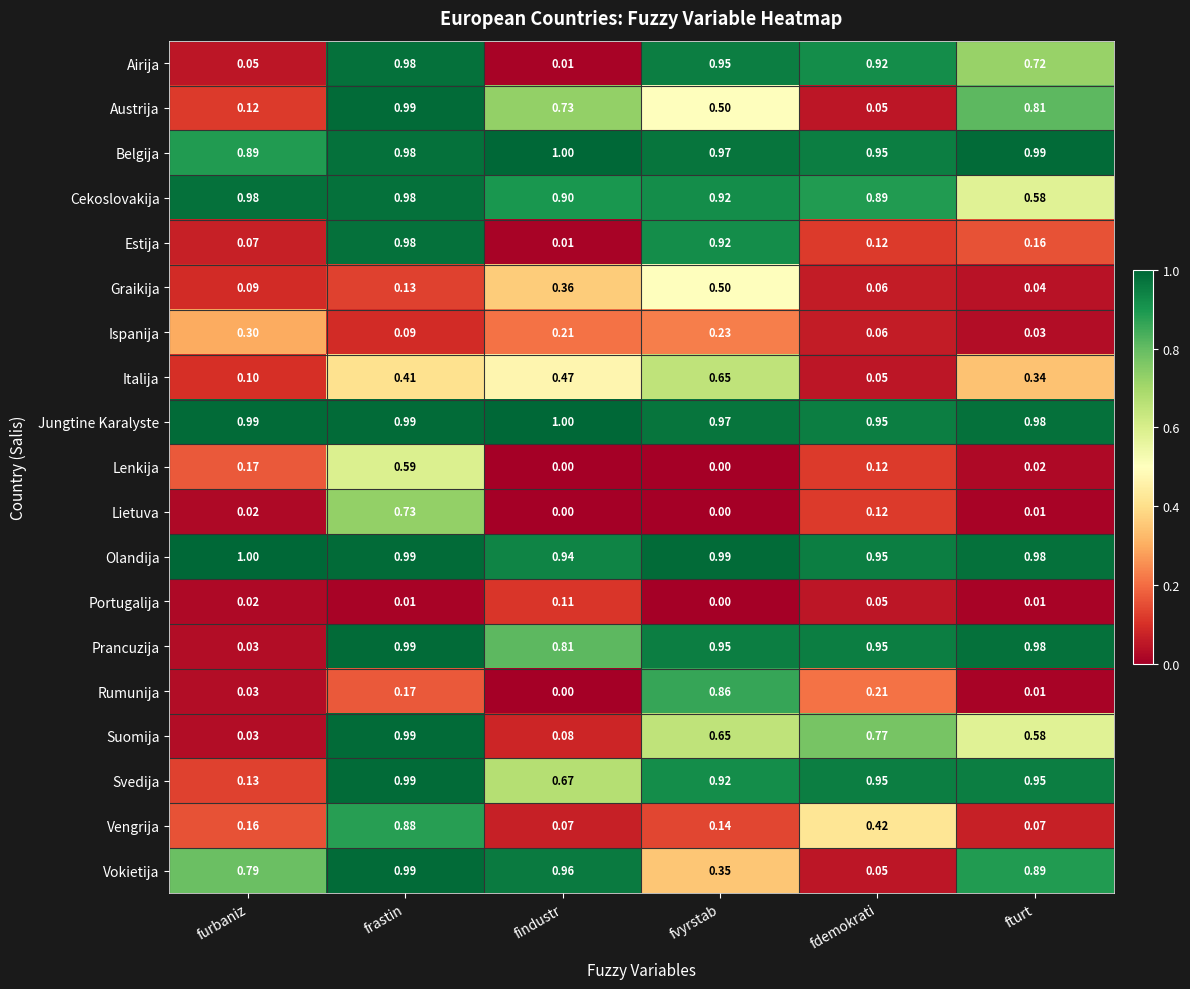

List the labels in order of Estija value, smallest first.

findustr, furbaniz, fdemokrati, fturt, fvyrstab, frastin